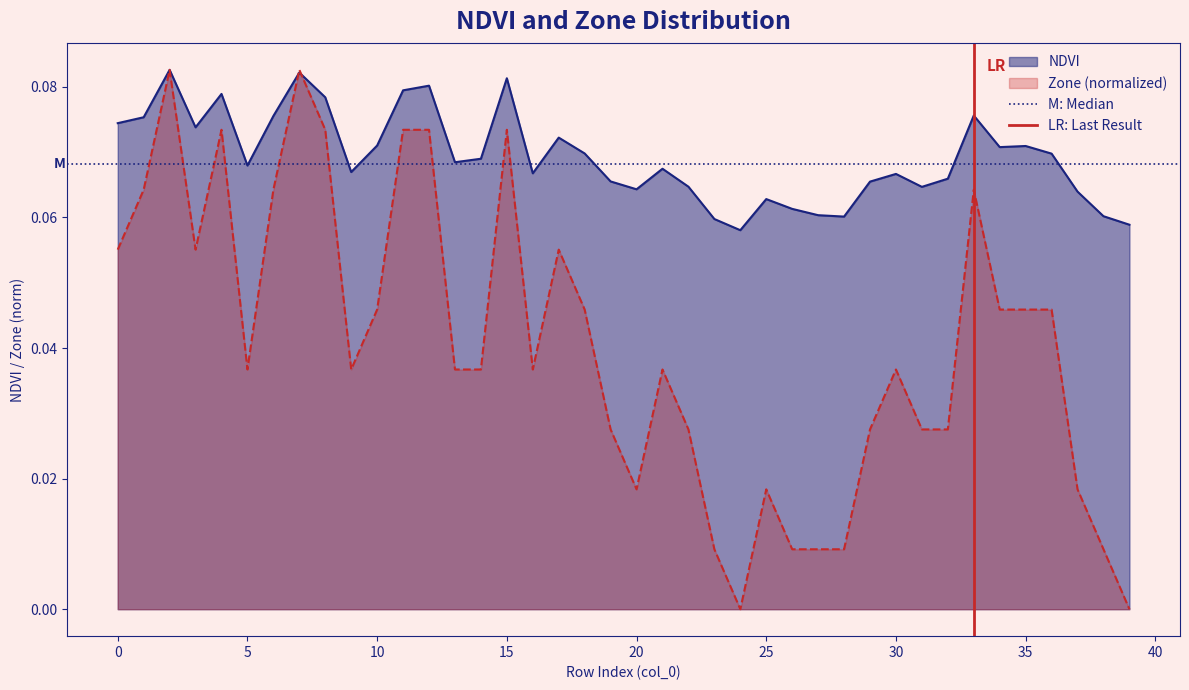

The value of M: Median at 0 is 0.0. True or false?

False